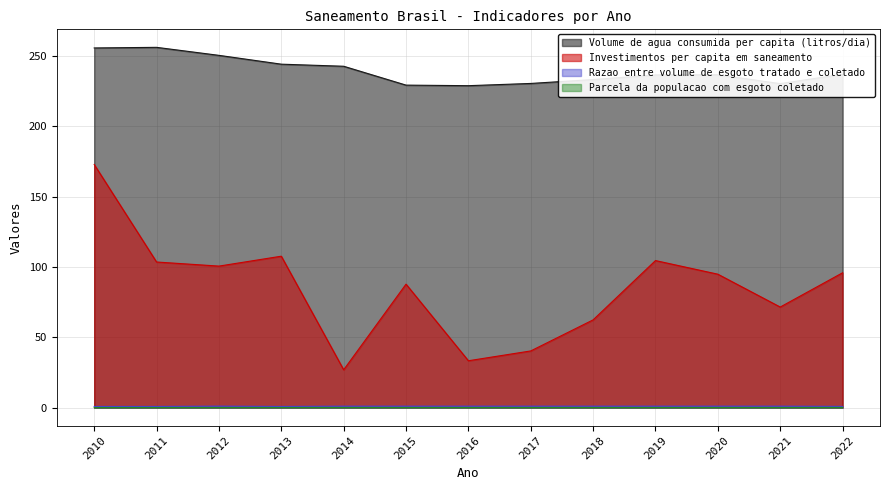

How many lines are shown in the chart?

4